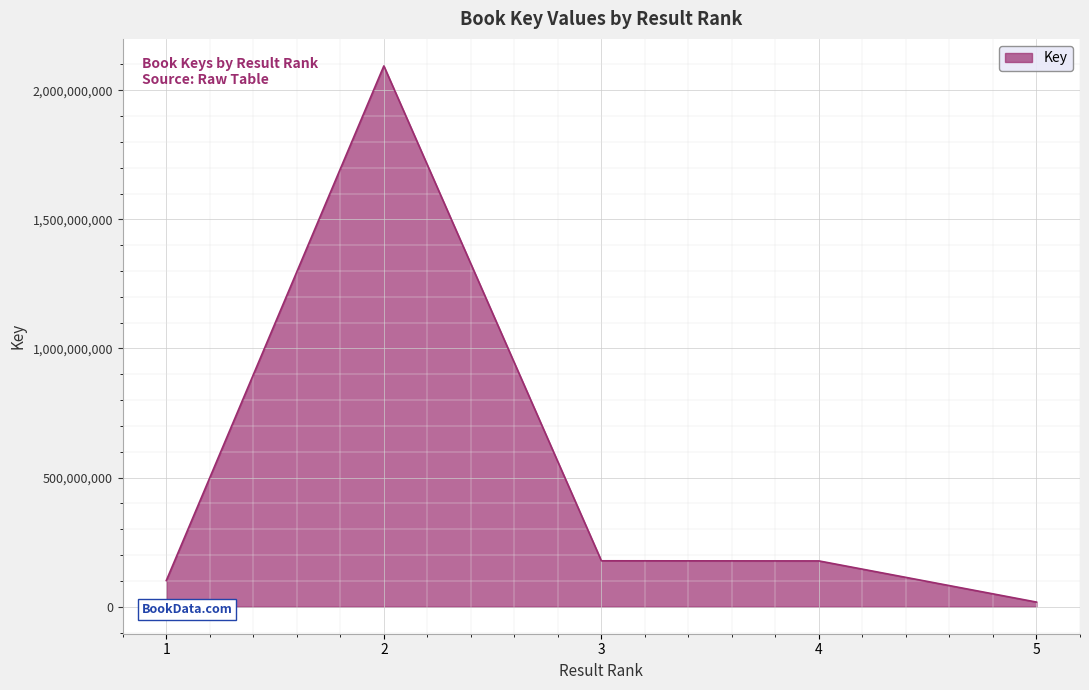

What is the change in value from 1 to 4?

+76064785